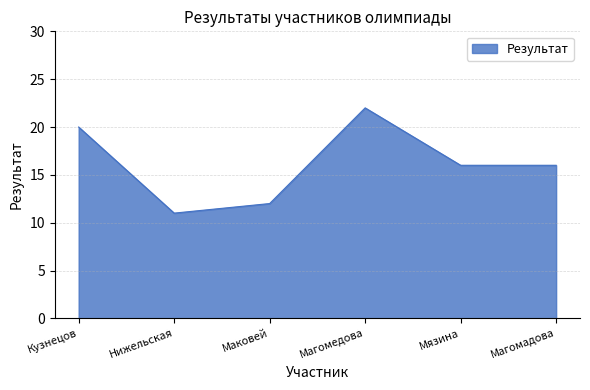

What is the minimum value shown in the chart?

11